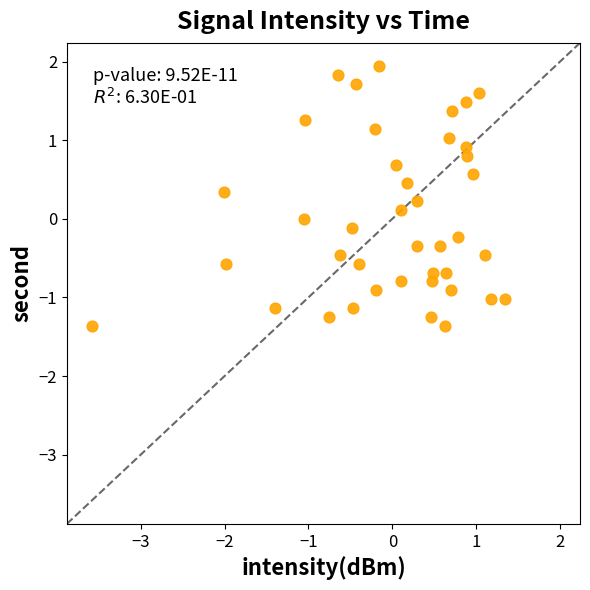

What is the range of X values (max minus min)?

4.9